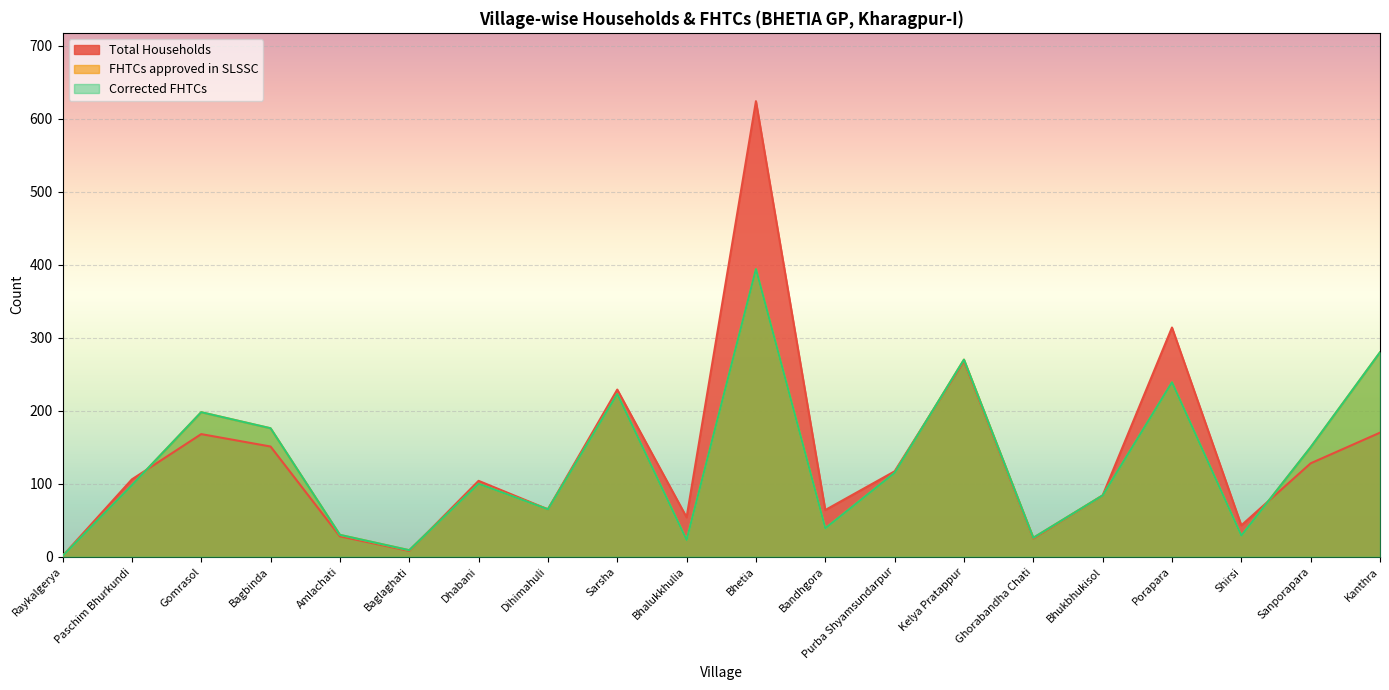

What is the value of the Total Households point at the 8th from the left?

65